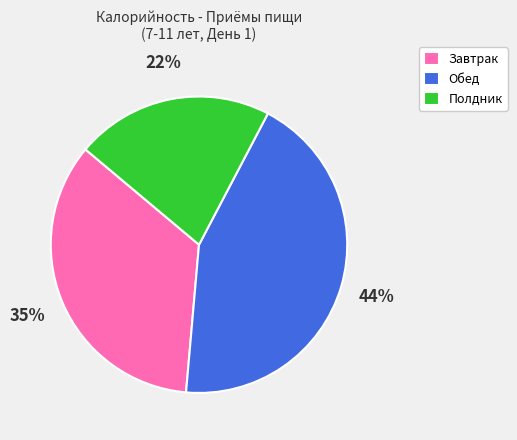

To the nearest percent, what is the difference between the Завтрак and Полдник slice percentages?

13%